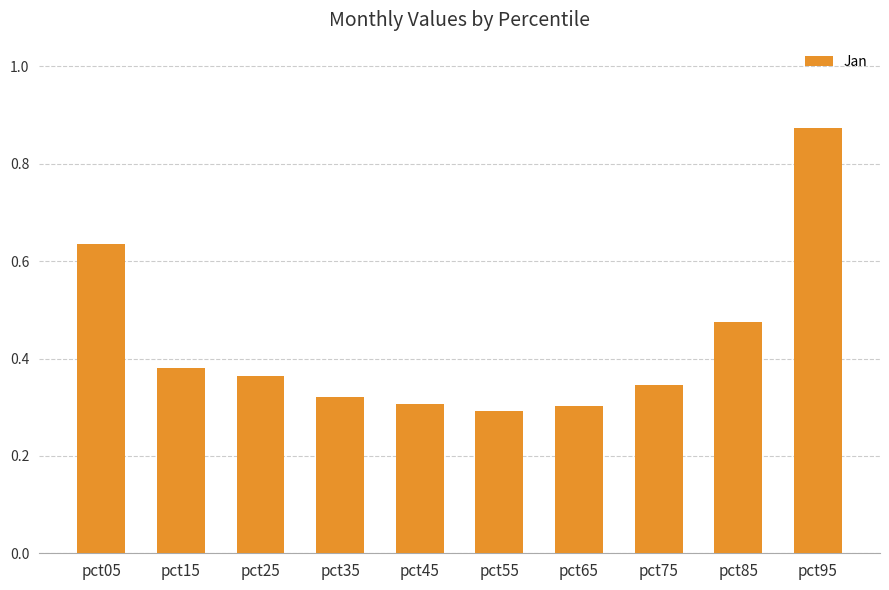

Which category has the lowest value across all series?

pct55